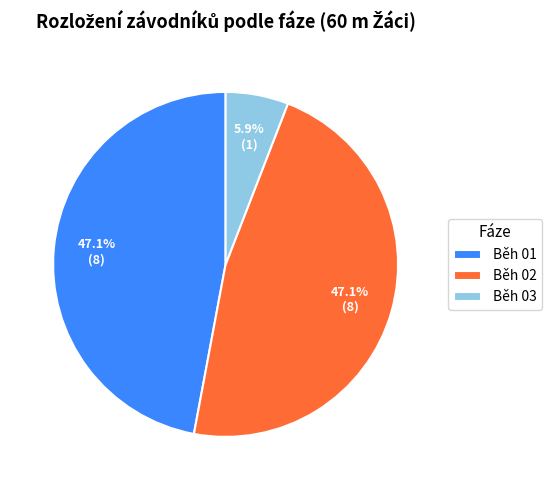

Which category has the smallest portion of the pie?

Běh 03